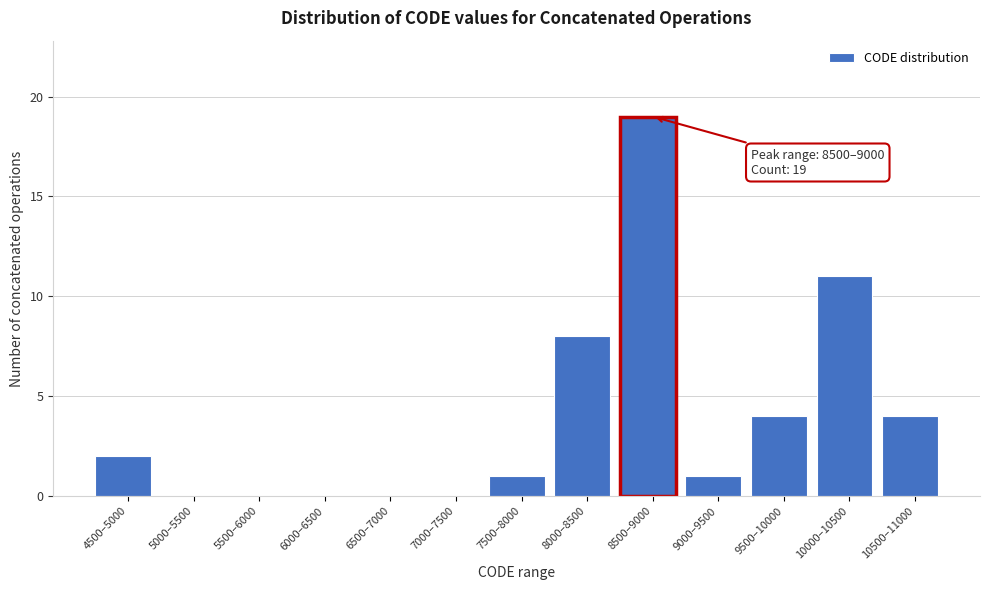

Reading left to right, list all the values displayed in this chart.

4500–5000=2	5000–5500=0	5500–6000=0	6000–6500=0	6500–7000=0	7000–7500=0	7500–8000=1	8000–8500=8	8500–9000=19	9000–9500=1	9500–10000=4	10000–10500=11	10500–11000=4